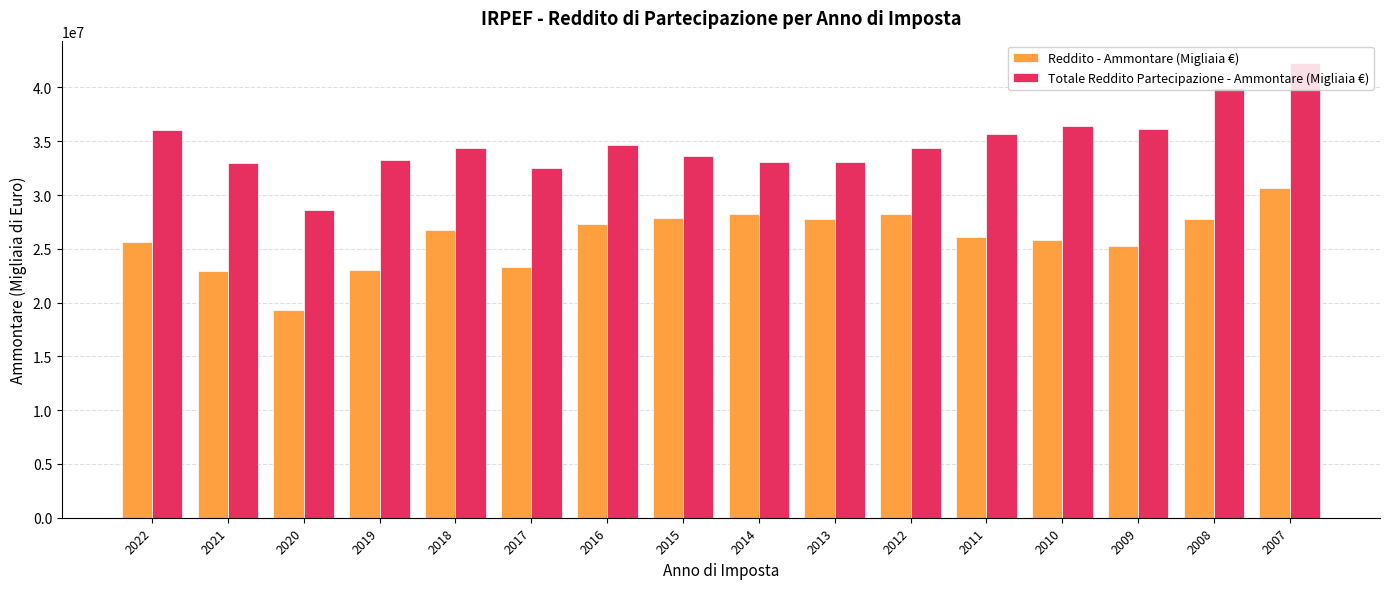

What is the smallest value displayed?

19337599.0